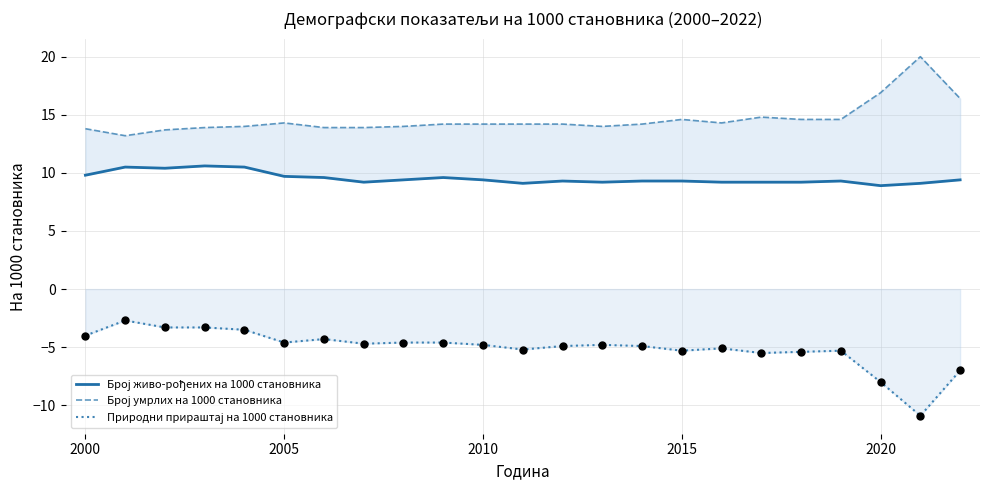

Which series contains the highest Y value?

Број умрлих на 1000 становника